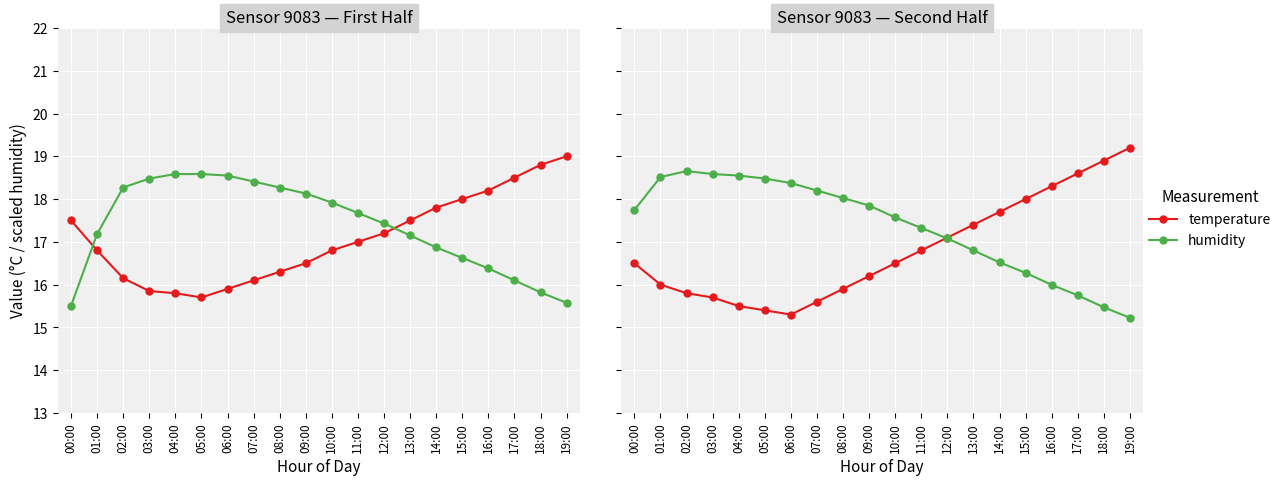

What is the sum of the humidity values at 05:00 and 02:00?

37.1